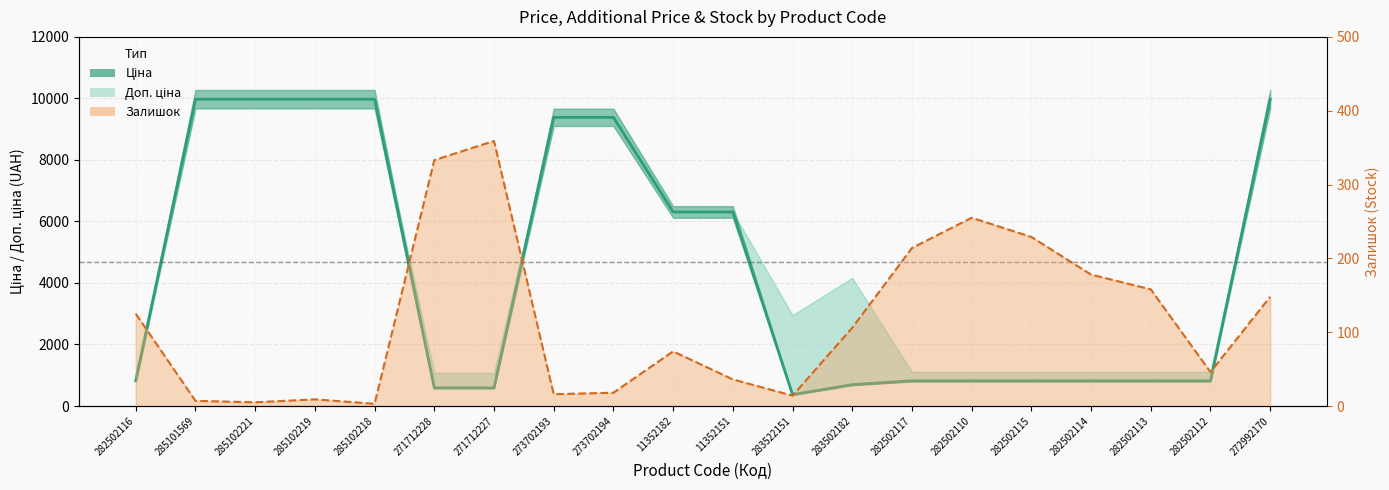

What is the maximum value shown in the chart?

9975.0